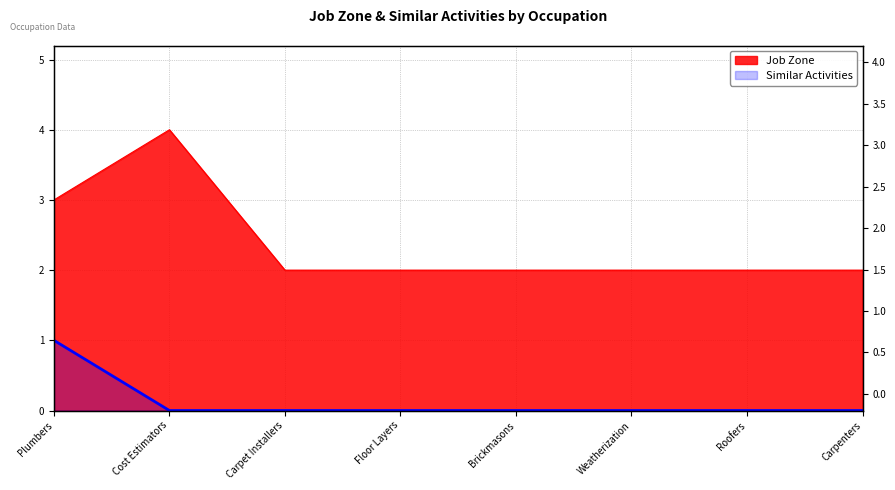

Does the chart display data point markers on the line(s)?

No